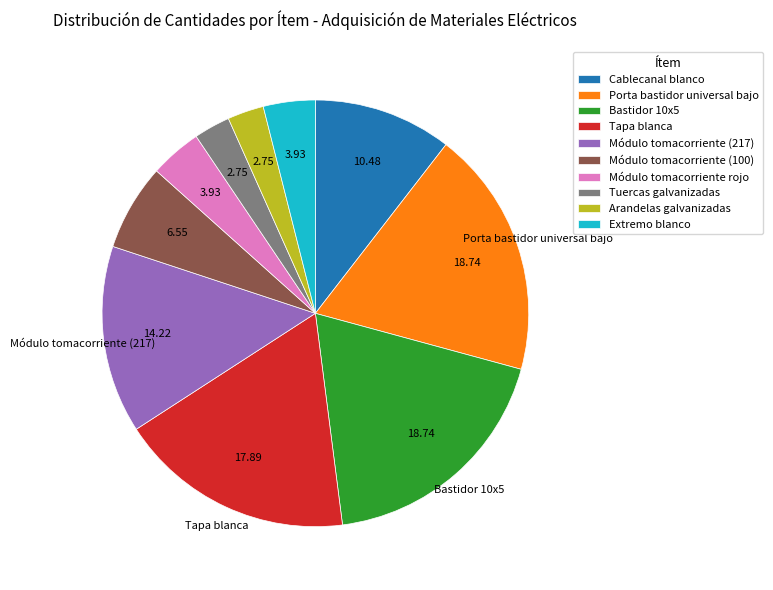

Is there a majority slice in this chart?

No